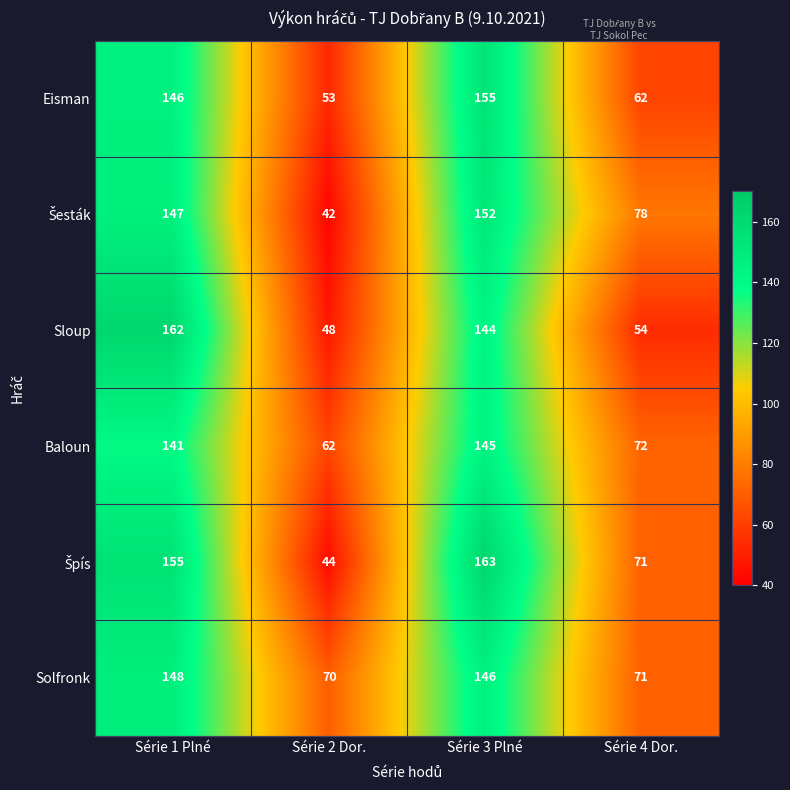

At how many categories does at least one series exceed 56?

4